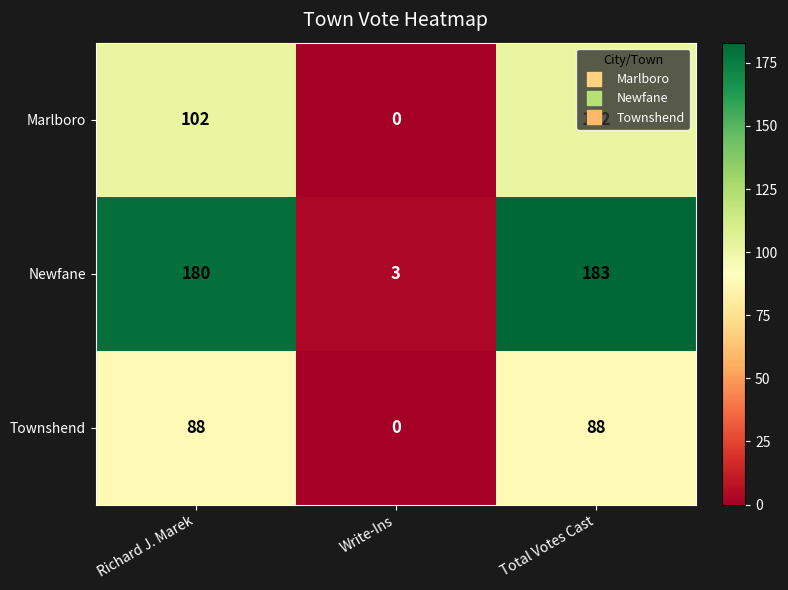

What is the difference between the Marlboro values at Total Votes Cast and Write-Ins?

102